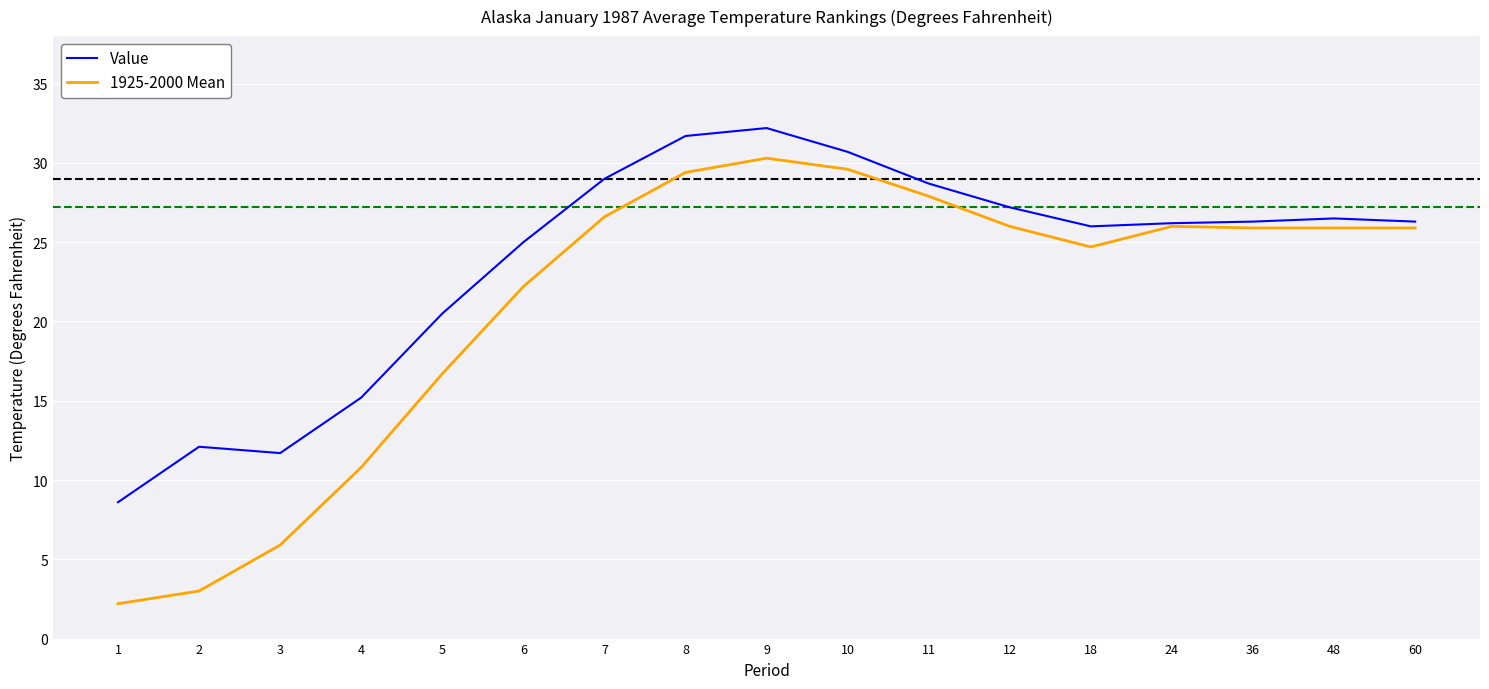

What is the minimum value shown in the chart?

2.2